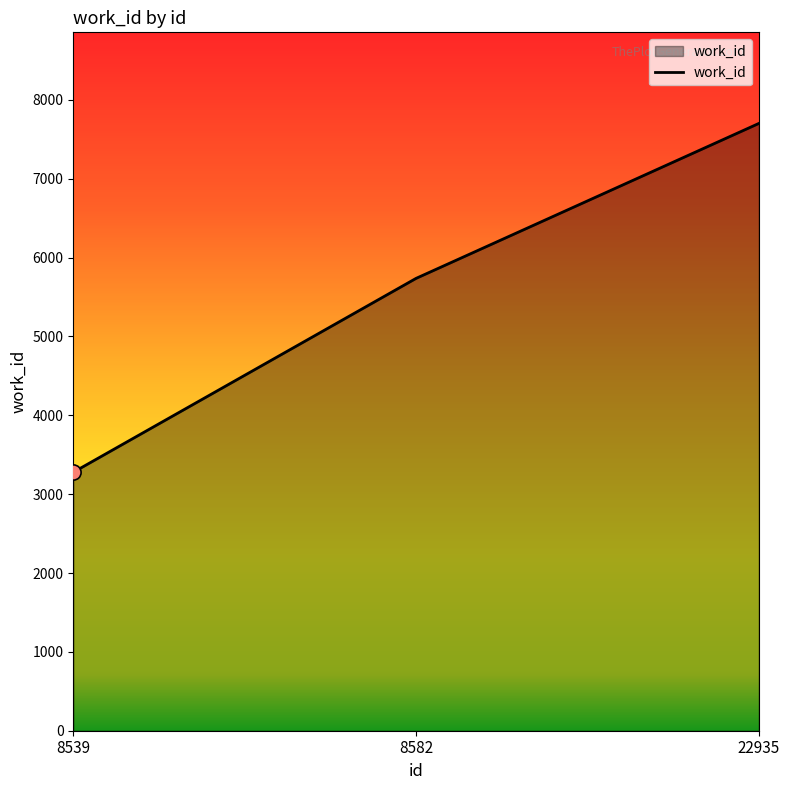

Which has a higher value, 22935 or 8582?

22935